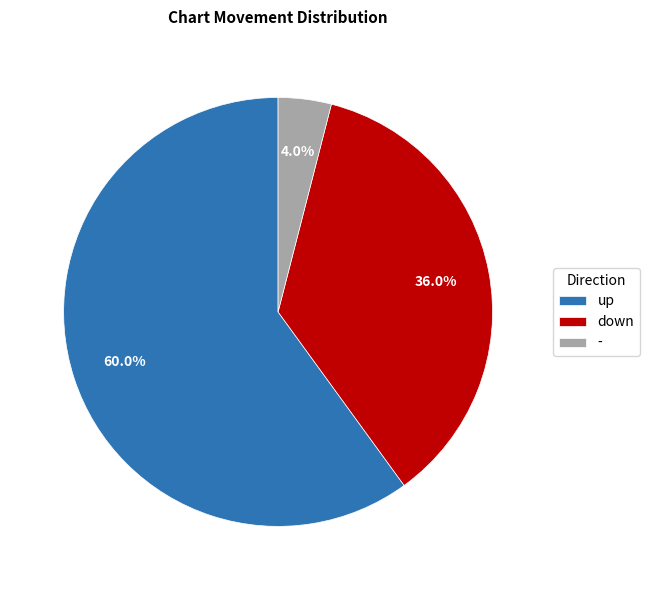

Between - and up, which is larger?

up